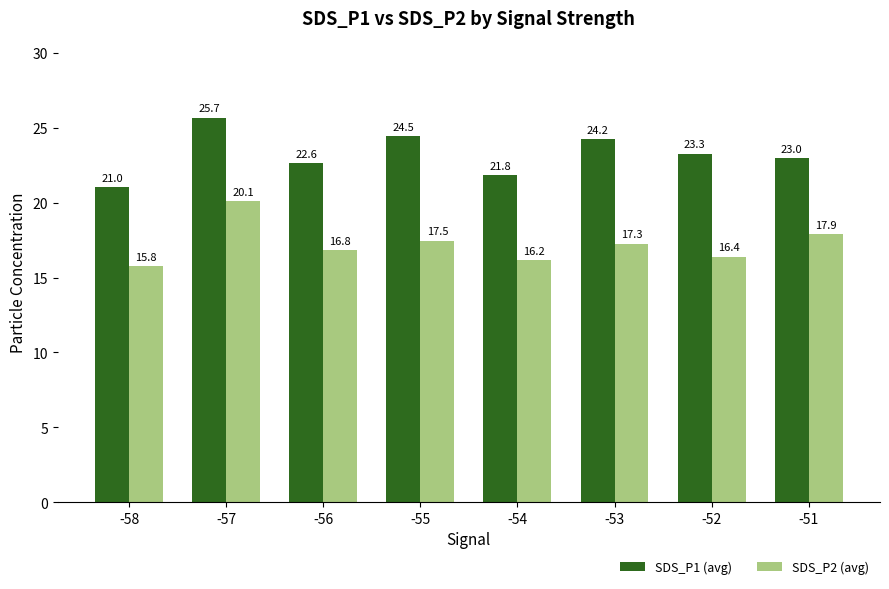

True or false: SDS_P2 (avg) has a value of 6.7 at -57.

False